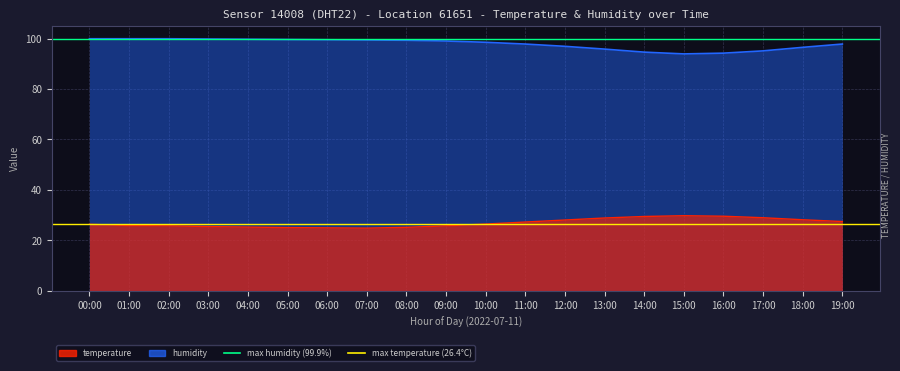

What is the sum of the max humidity (99.9%) values at 00:00 and 01:00?

199.8